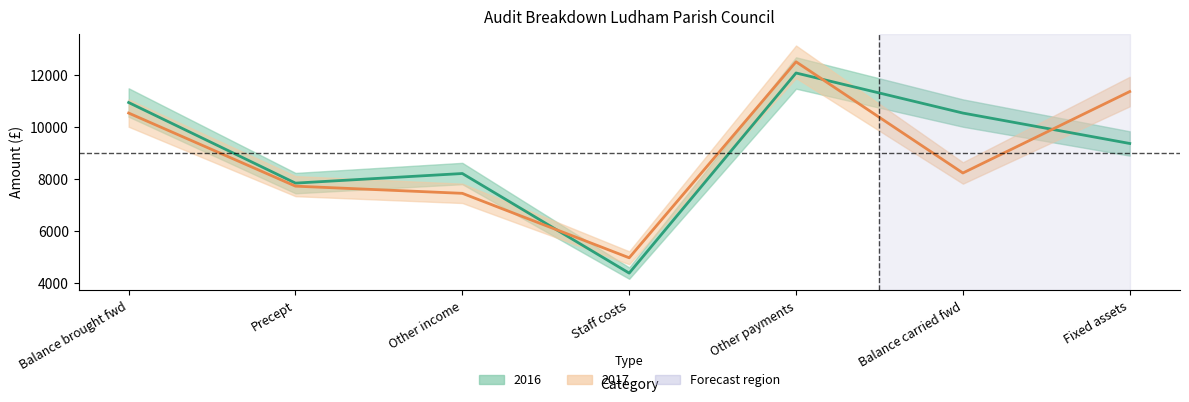

Is it true that 2017 equals 11380.0 at Fixed assets?

True